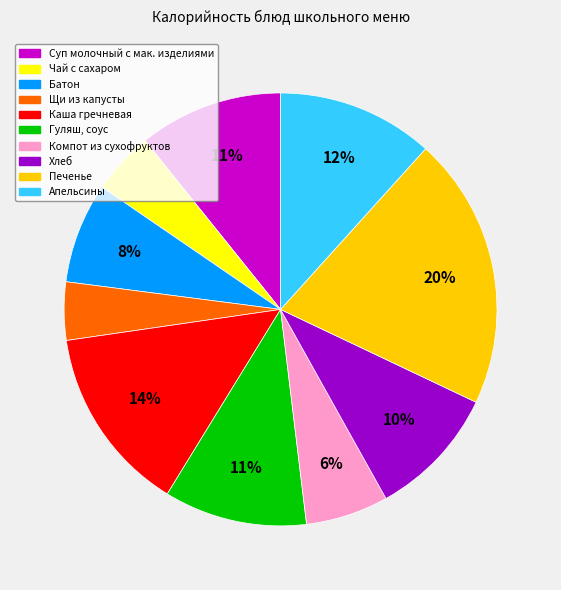

To the nearest percent, what is the average slice percentage?

10%